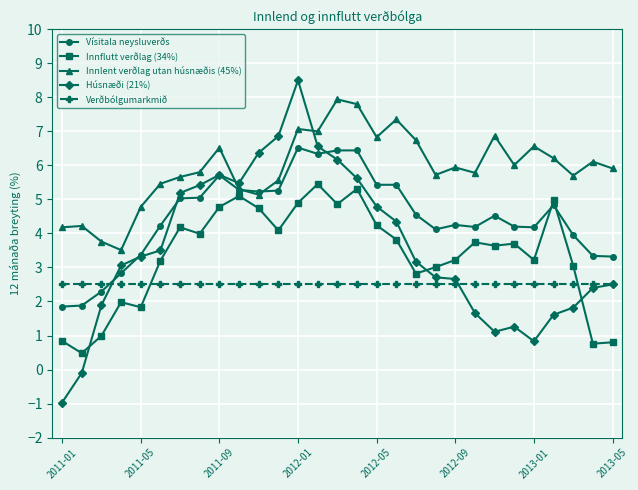

Which series ends up on top after the final intersection of Verðbólgumarkmið and Vísitala neysluverðs?

Vísitala neysluverðs